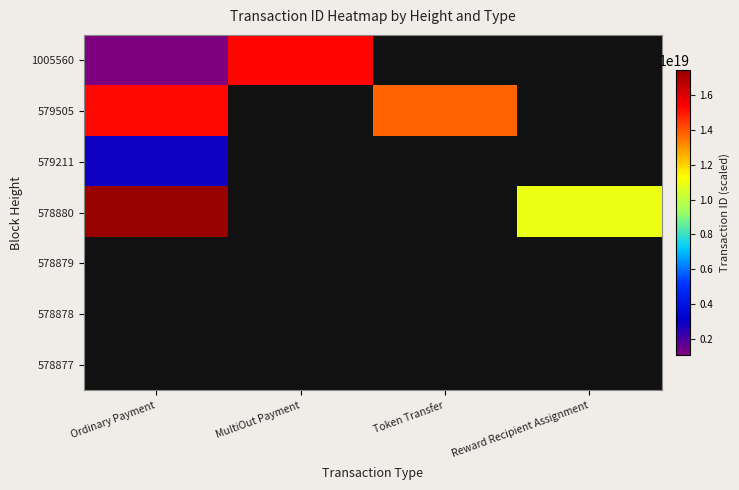

List the series in order of their peak value, highest first.

578880, 1005560, 579505, 578879, 578878, 578877, 579211